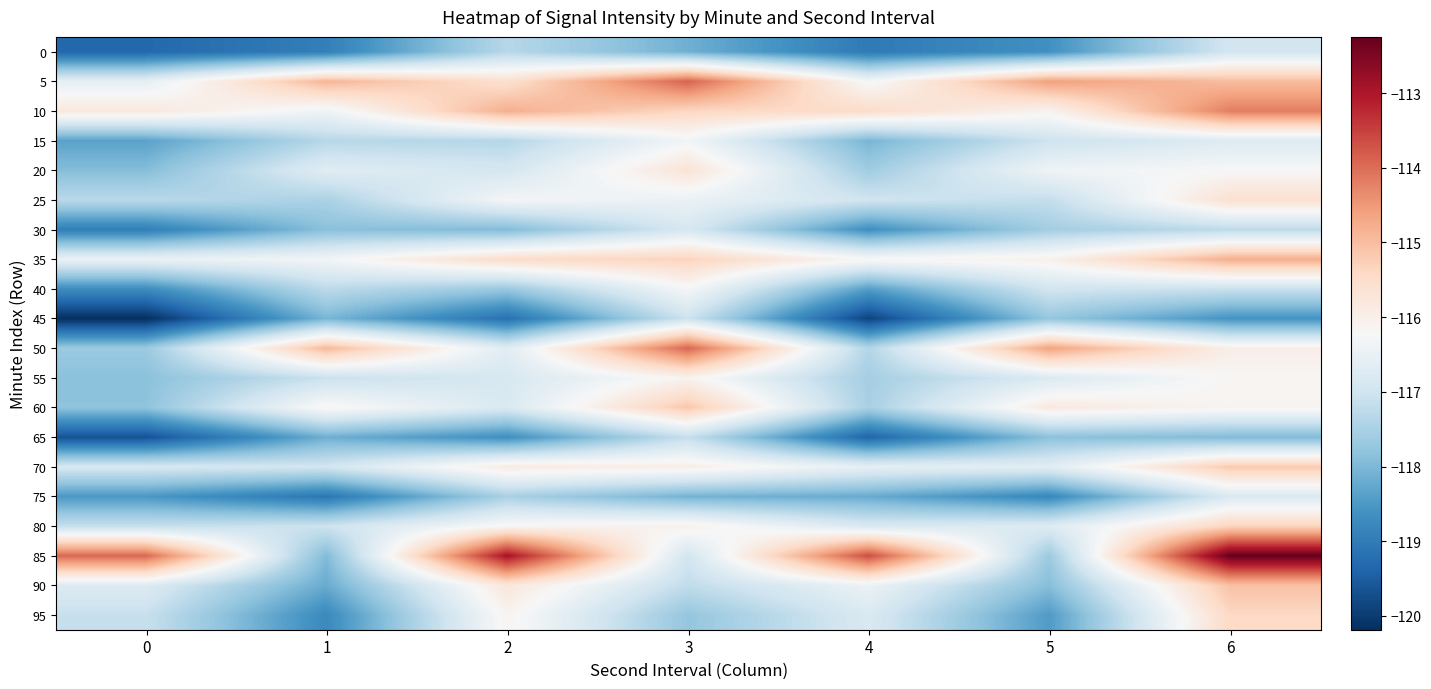

Reading left to right, list all the values displayed in this chart.

0: 0=-119.3	1=-118.9	2=-117.3	3=-118.1	4=-119.0	5=-118.6	6=-116.9
5: 0=-116.6	1=-114.9	2=-115.6	3=-113.9	4=-116.3	5=-114.6	6=-115.0
10: 0=-115.8	1=-116.4	2=-114.8	3=-115.4	4=-115.5	5=-116.1	6=-114.2
15: 0=-118.3	1=-117.3	2=-117.3	3=-116.3	4=-118.0	5=-117.0	6=-116.7
20: 0=-117.9	1=-116.7	2=-116.9	3=-115.7	4=-117.6	5=-116.4	6=-116.2
25: 0=-117.3	1=-117.5	2=-116.3	3=-116.5	4=-117.0	5=-117.2	6=-115.6
30: 0=-119.0	1=-117.9	2=-118.0	3=-116.9	4=-118.7	5=-117.6	6=-117.3
35: 0=-116.5	1=-116.3	2=-115.5	3=-115.3	4=-116.2	5=-116.0	6=-114.8
40: 0=-118.7	1=-117.3	2=-117.7	3=-116.3	4=-118.4	5=-117.0	6=-117.1
45: 0=-120.2	1=-118.0	2=-119.2	3=-117.0	4=-119.9	5=-117.7	6=-118.6
50: 0=-117.7	1=-114.9	2=-116.7	3=-113.9	4=-117.4	5=-114.6	6=-116.0
55: 0=-117.9	1=-117.1	2=-116.9	3=-116.1	4=-117.6	5=-116.8	6=-116.2
60: 0=-117.8	1=-116.1	2=-116.8	3=-115.1	4=-117.5	5=-115.8	6=-116.1
65: 0=-119.7	1=-118.2	2=-118.7	3=-117.2	4=-119.4	5=-117.9	6=-118.0
70: 0=-116.9	1=-117.0	2=-115.9	3=-116.0	4=-116.6	5=-116.7	6=-115.2
75: 0=-118.5	1=-119.1	2=-117.5	3=-118.1	4=-118.2	5=-118.8	6=-116.8
80: 0=-117.1	1=-117.0	2=-116.1	3=-116.0	4=-116.8	5=-116.7	6=-115.3
85: 0=-113.9	1=-118.0	2=-112.9	3=-117.0	4=-113.6	5=-117.7	6=-112.2
90: 0=-116.7	1=-118.2	2=-115.7	3=-117.2	4=-116.4	5=-117.9	6=-115.0
95: 0=-117.1	1=-118.8	2=-116.1	3=-117.8	4=-116.8	5=-118.5	6=-115.4